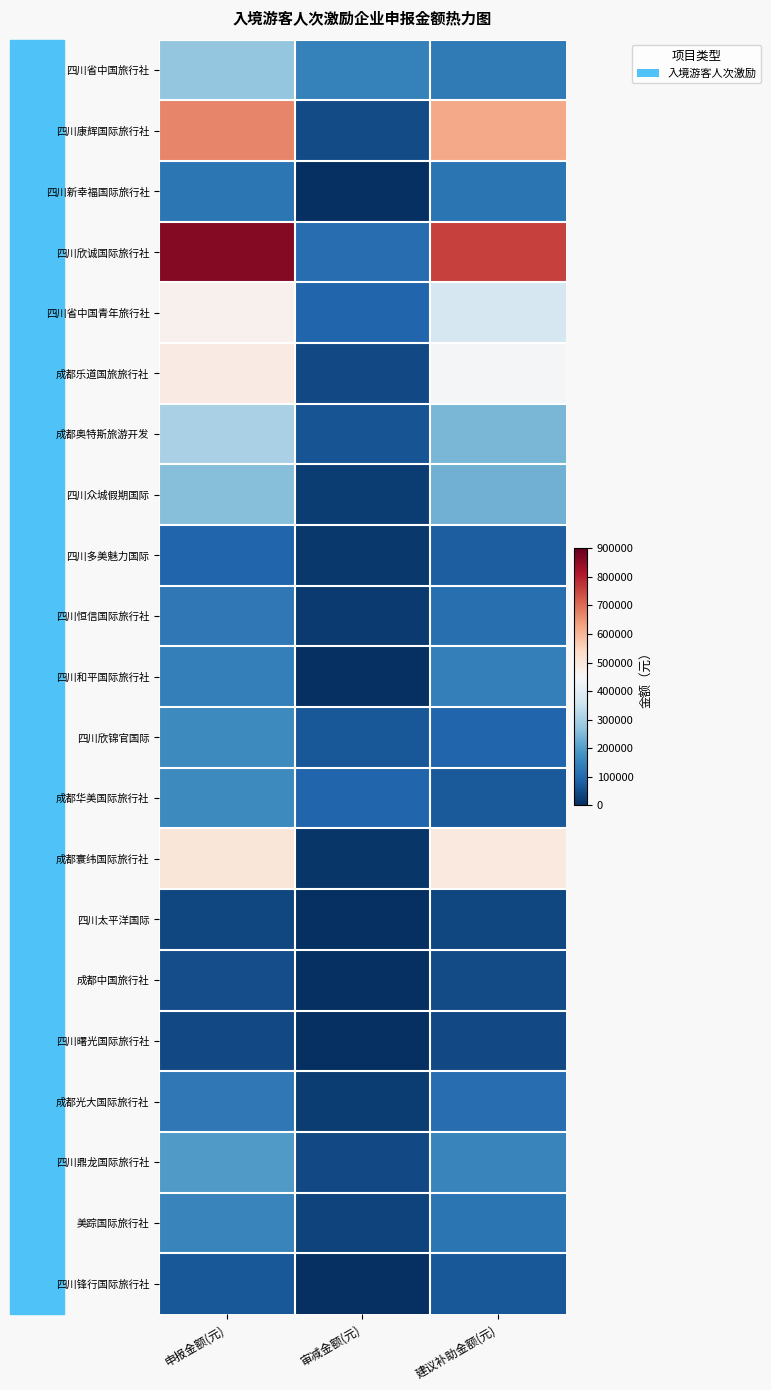

Which series changed the most between 审减金额(元) and 建议补助金额(元)?

四川欣诚国际旅行社